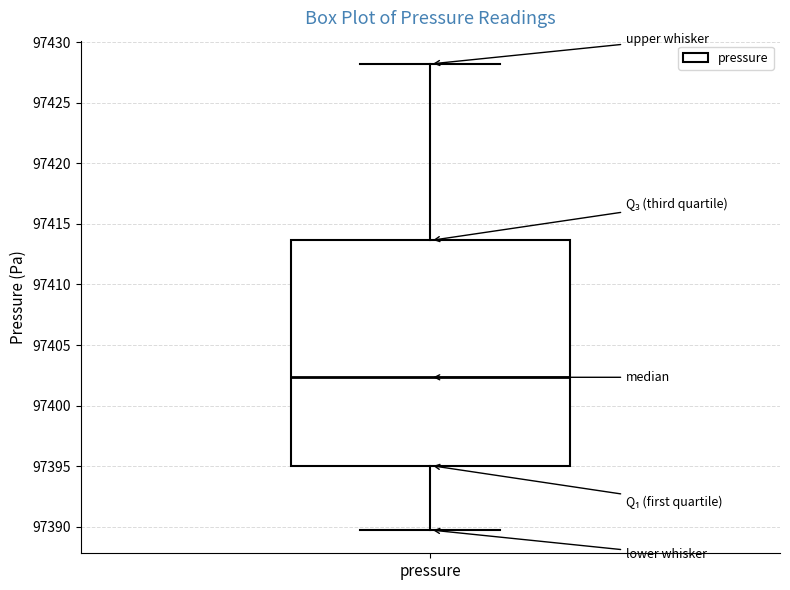

Where is the upper edge of the box for pressure on the y-axis? The values are not printed on the chart, so give them approximately, as read against the axis.

97413.5